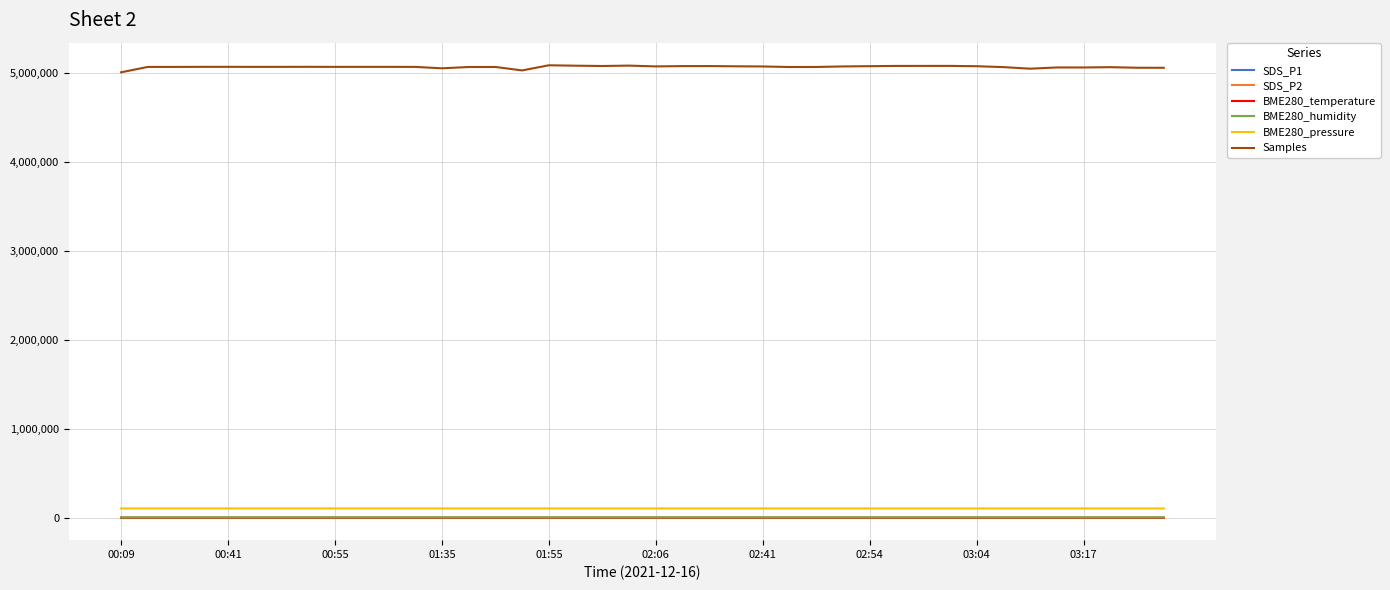

What is the average value of the BME280_pressure series?

102366.7